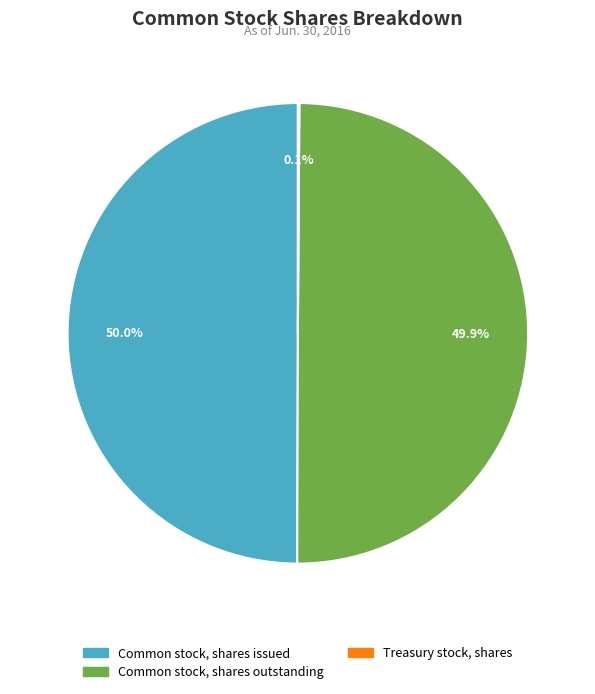

What portion of the pie excludes Common stock, shares issued?

50.0%